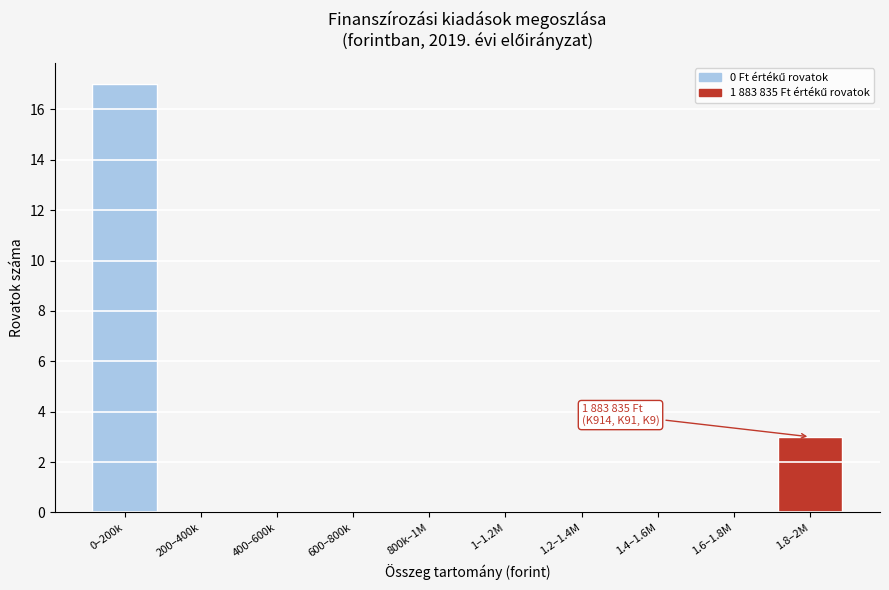

Reading left to right, what are all the values shown in this chart?

0–200k=17	200–400k=0	400–600k=0	600–800k=0	800k–1M=0	1–1.2M=0	1.2–1.4M=0	1.4–1.6M=0	1.6–1.8M=0	1.8–2M=3